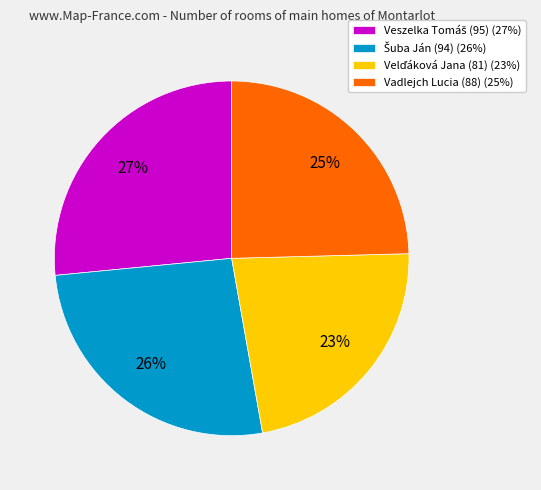

To the nearest percent, what is the difference between the largest and smallest slice percentages?

4%